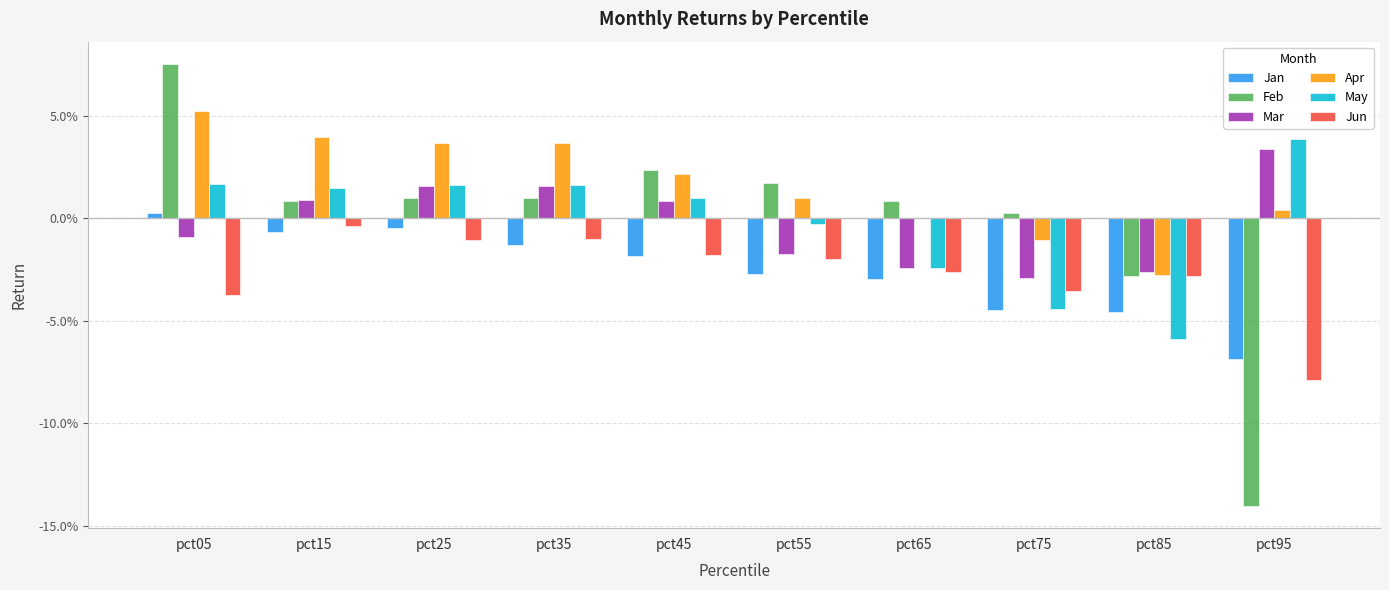

The Feb series shows 0.1 at pct05. True or false?

False